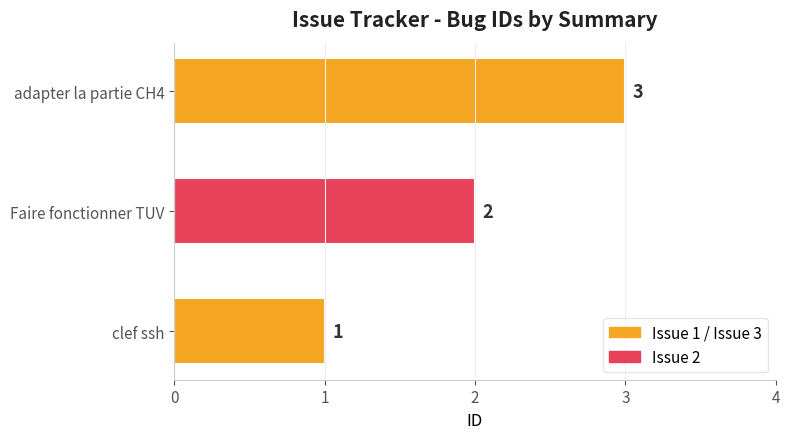

Are the bars horizontal?

Yes